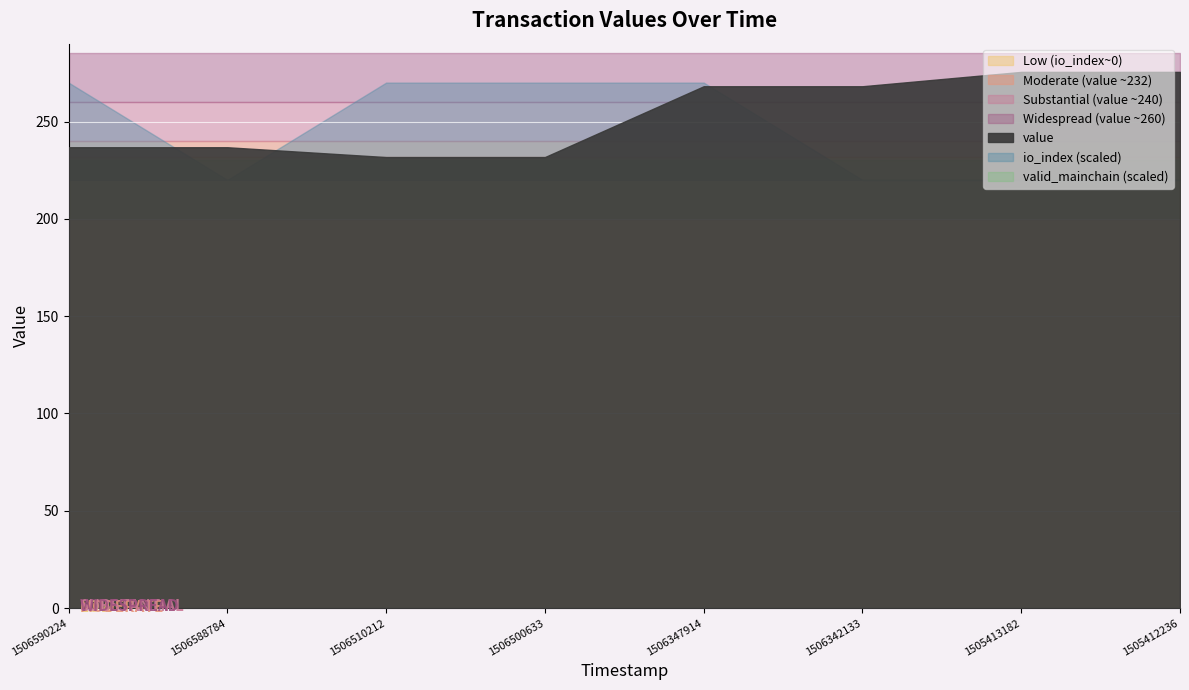

Which category has the lowest value in the valid_mainchain series?

1506590224